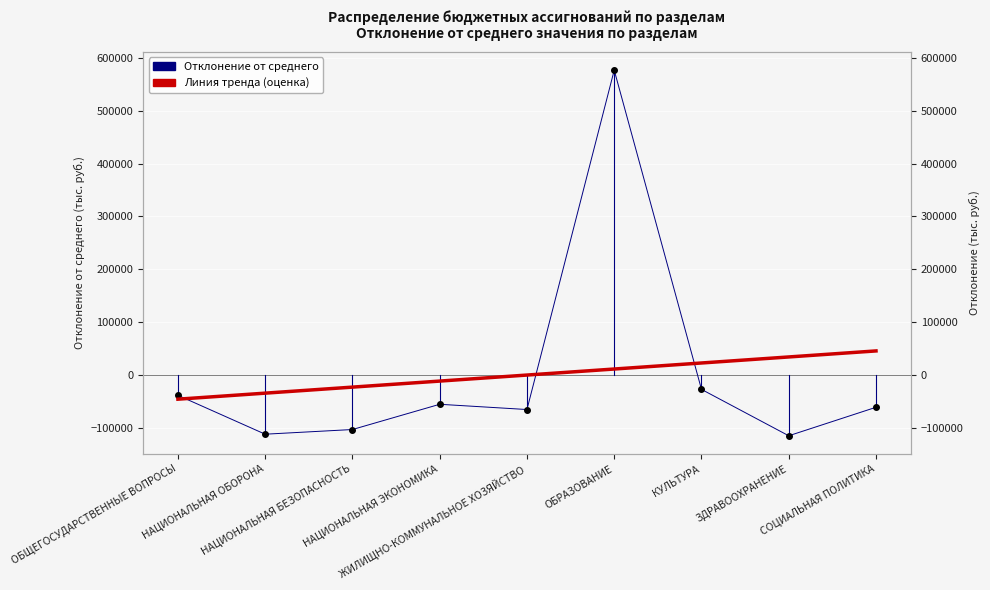

The chart shows a value of 576764.7 at ОБРАЗОВАНИЕ. True or false?

True